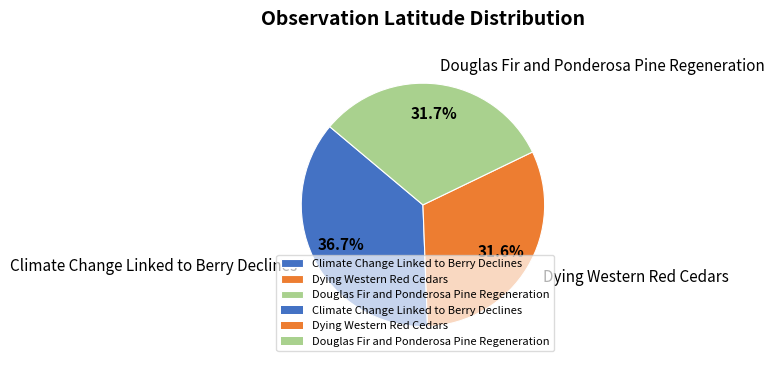

Is there a majority slice in this chart?

No